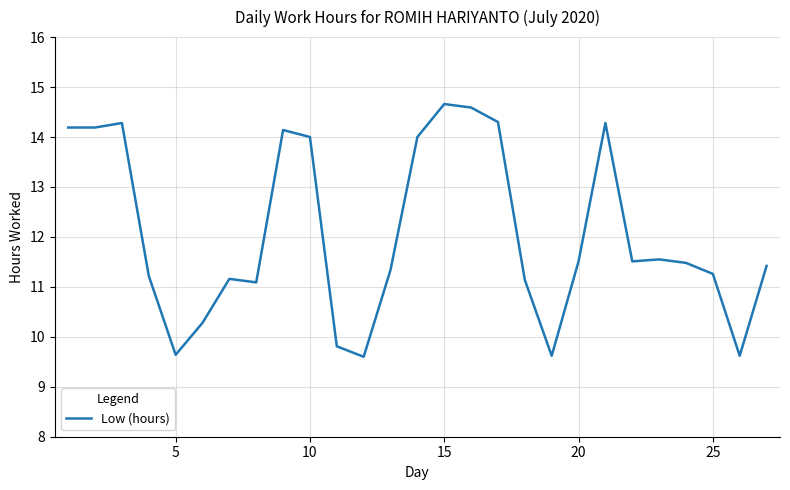

What is the maximum value shown in the chart?

14.7